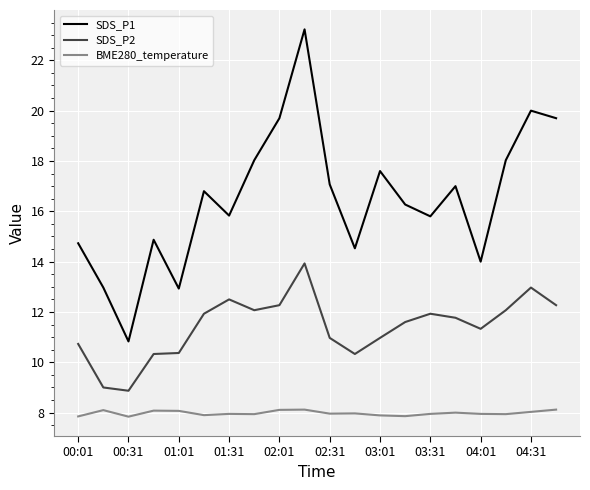

What is the difference between the maximum and minimum values in the SDS_P1 series?

12.4